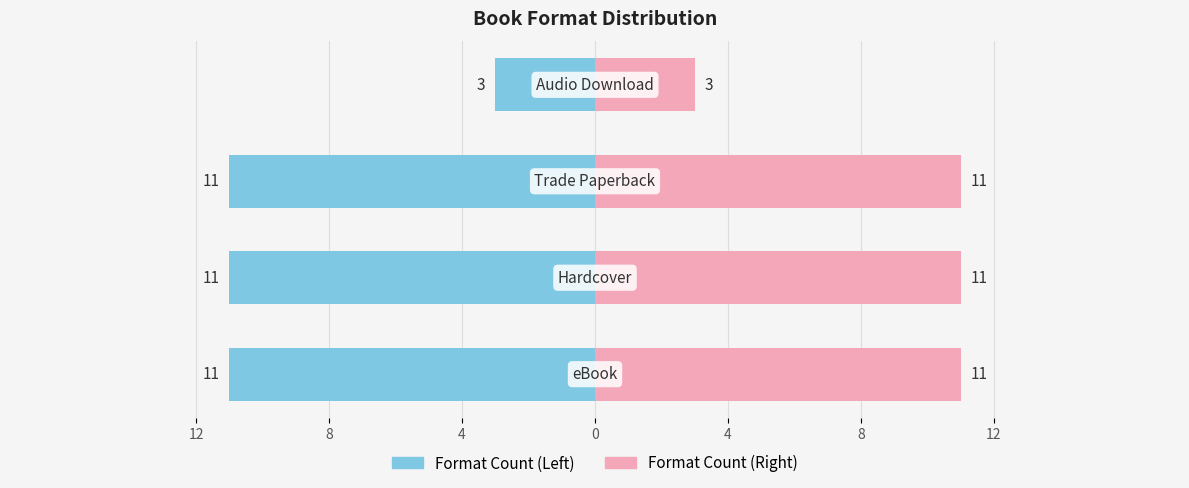

What is the average value of the Format Count (Left) series?

-9